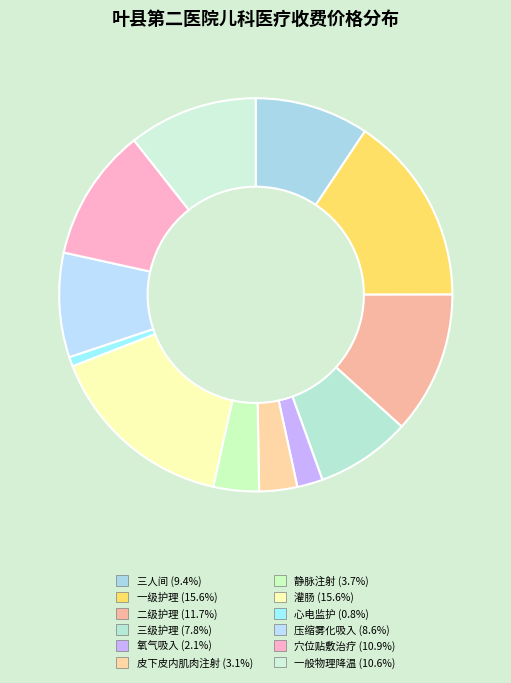

To the nearest percent, what portion does 穴位贴敷治疗 represent?

11%